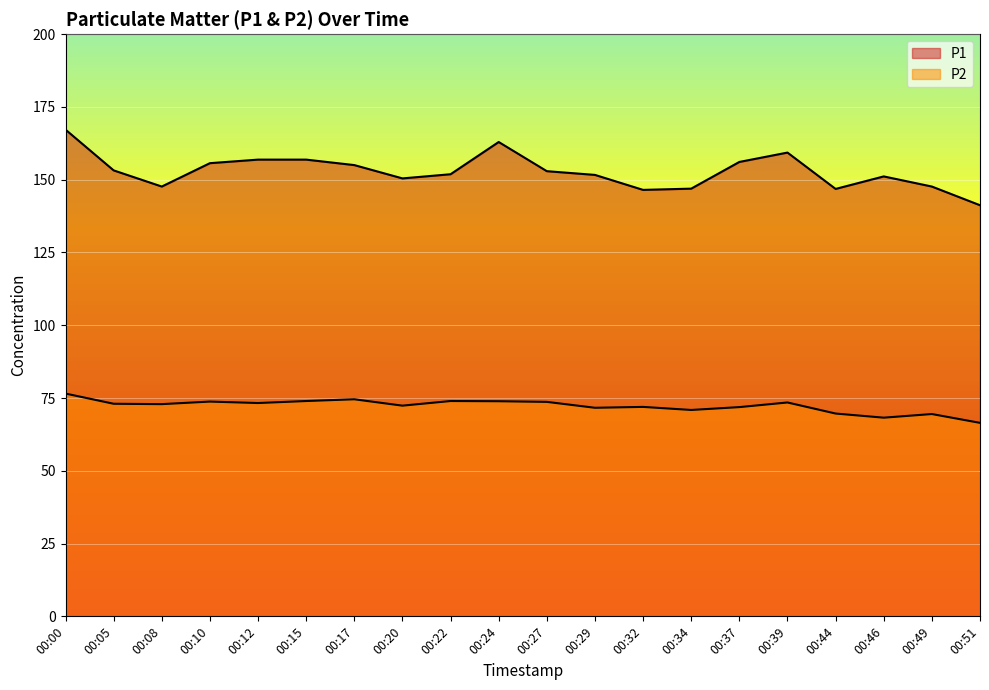

True or false: P1 and P2 cross at least once.

False